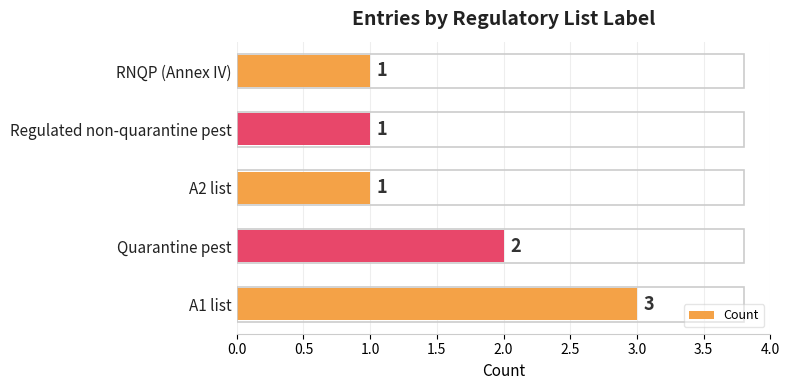

Are the bars horizontal?

Yes